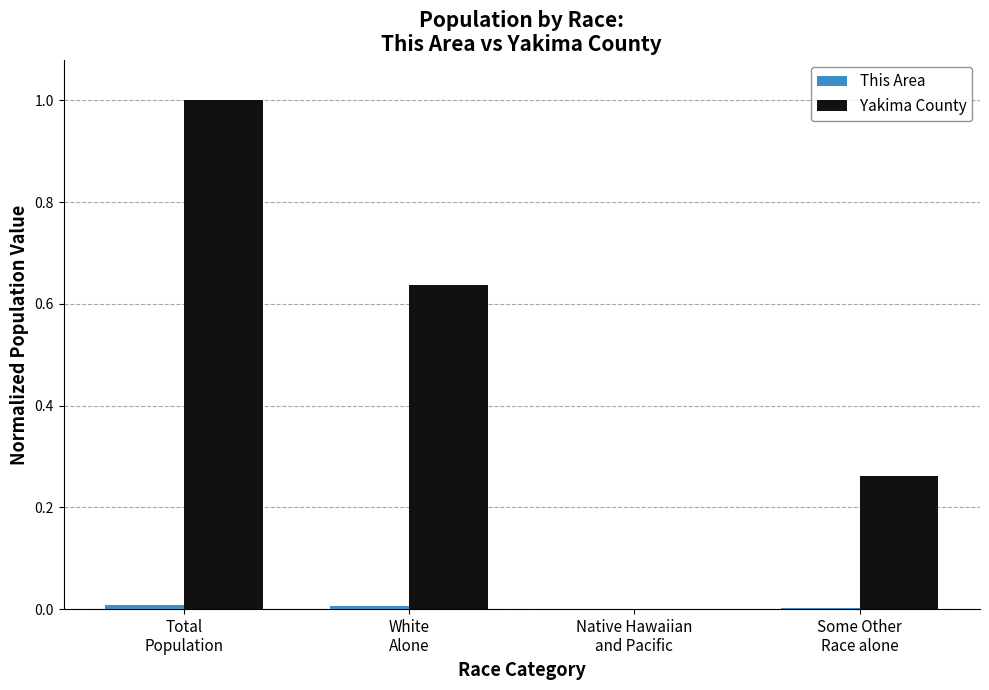

What is the highest value of the Yakima County series?

1.0